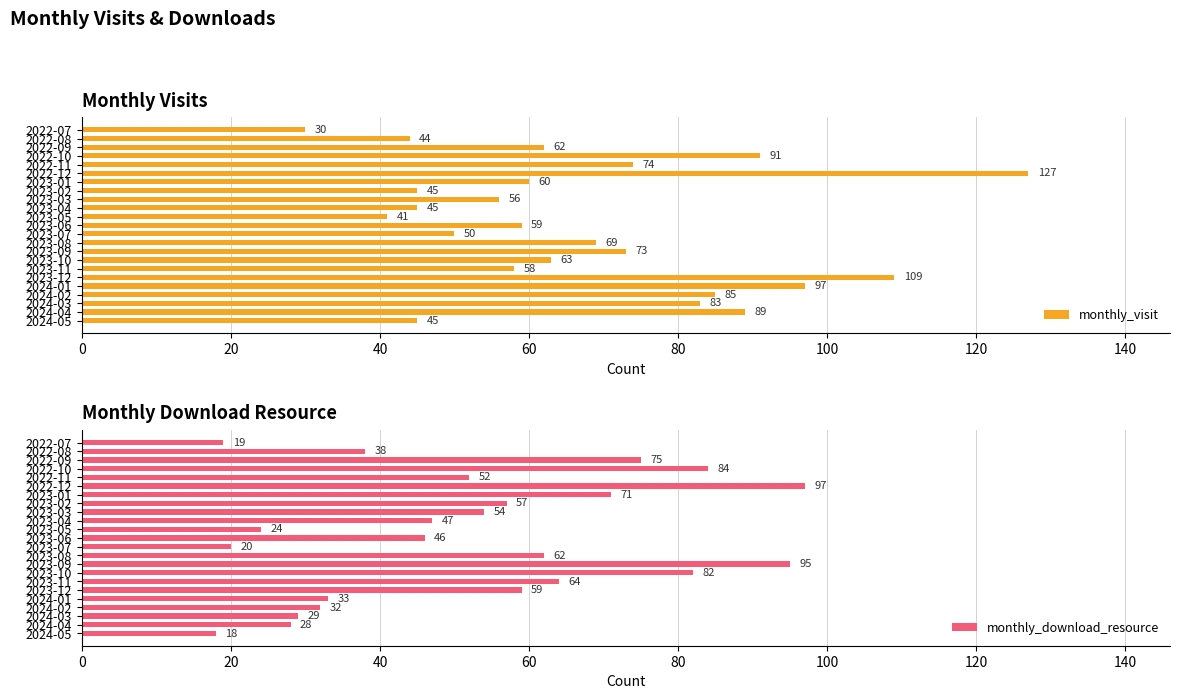

How many groups of bars are there?

23